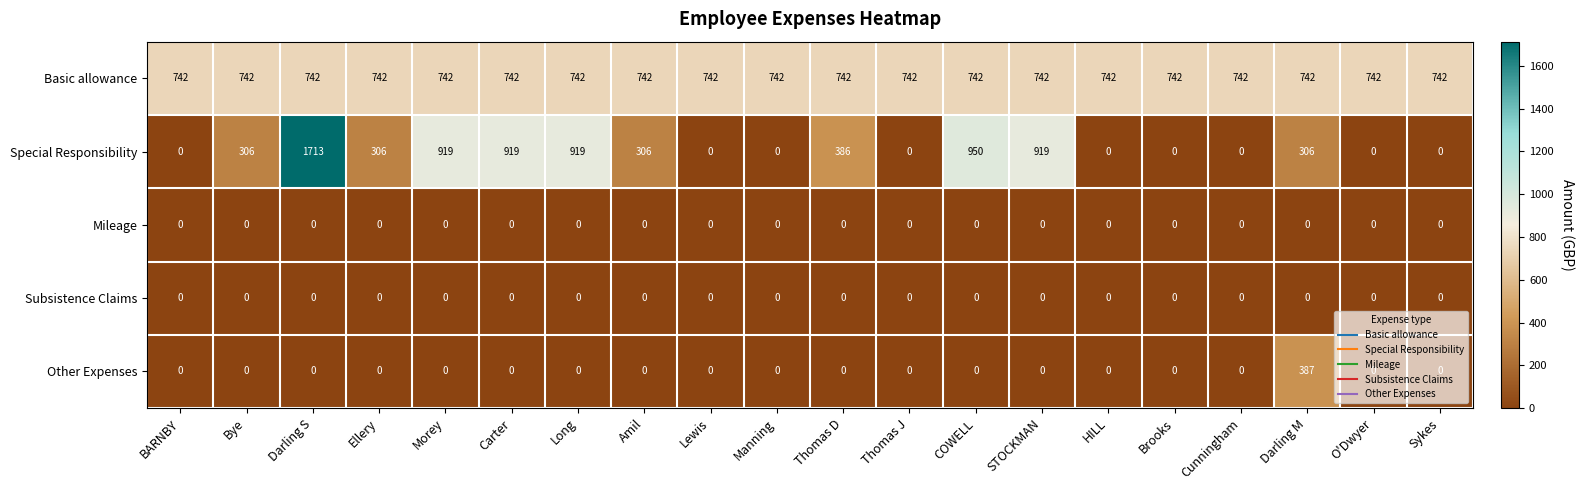

True or false: Special Responsibility has a value of 919 at STOCKMAN.

True